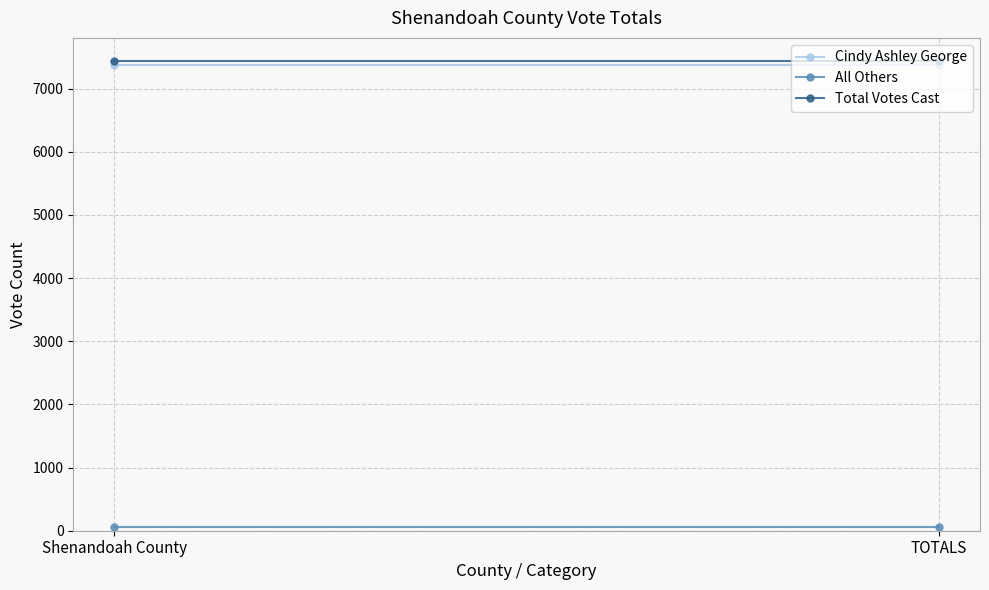

The value of Cindy Ashley George at TOTALS is 11466. True or false?

False